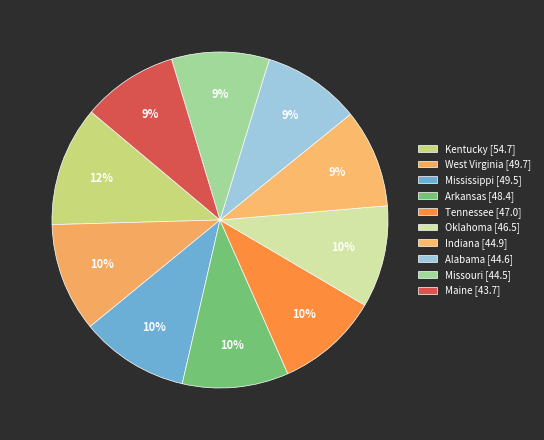

Is the sum of Indiana [44.9] and Arkansas [48.4] greater than half?

No